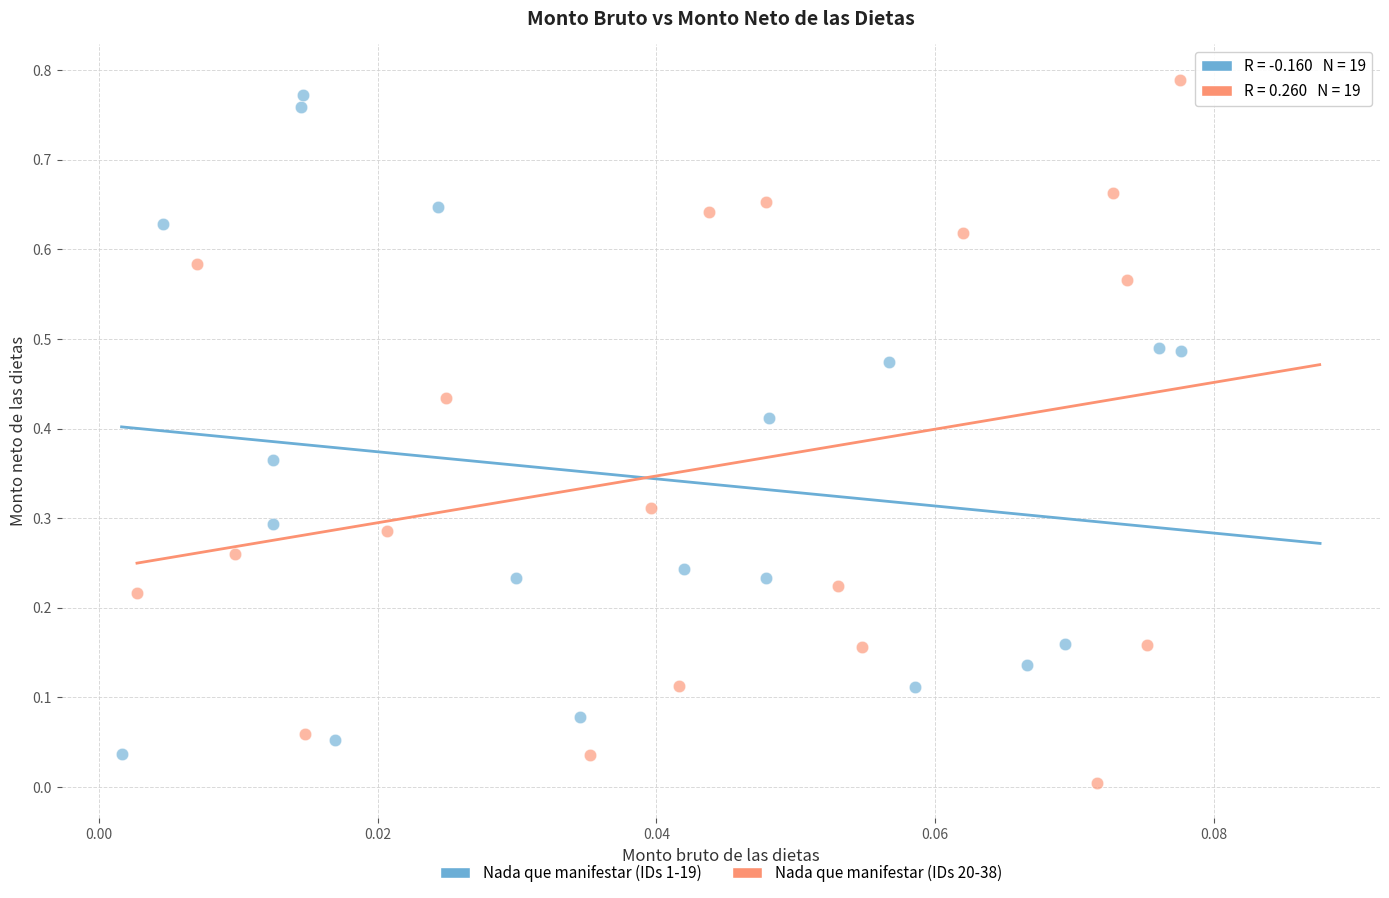

Which series reaches the maximum Y coordinate?

Nada que manifestar (IDs 20-38)